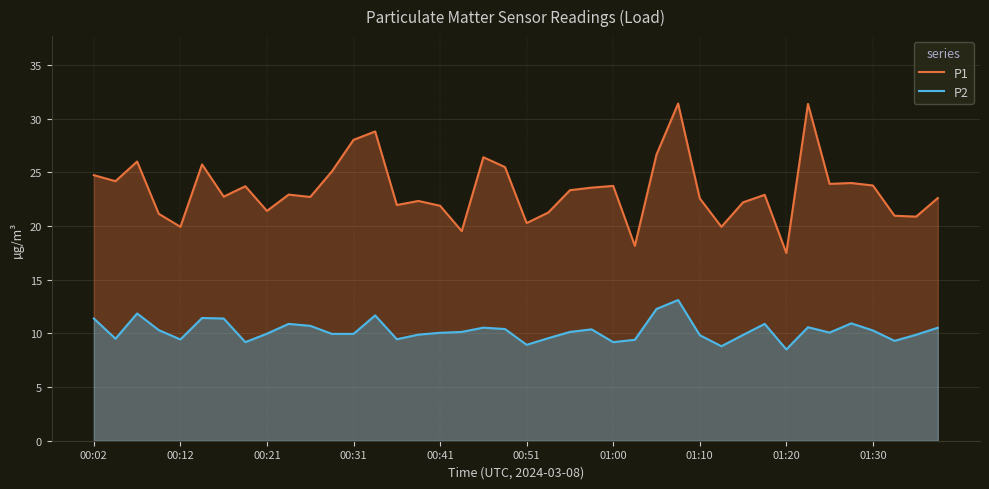

What is the greatest value displayed?

31.4